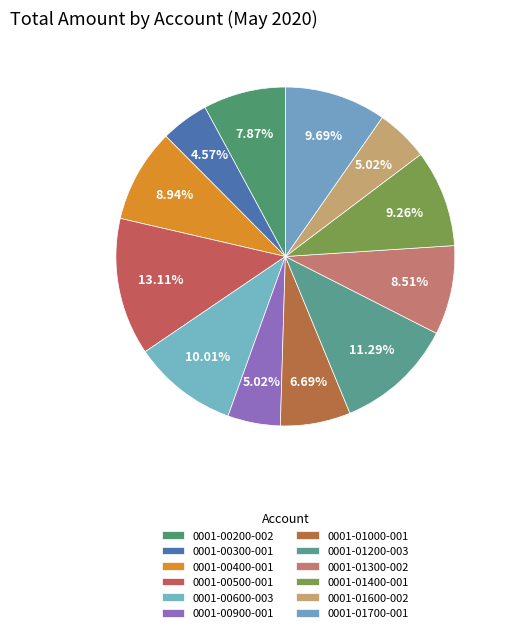

What percentage is the 0001-00900-001 slice, to the nearest percent?

5%